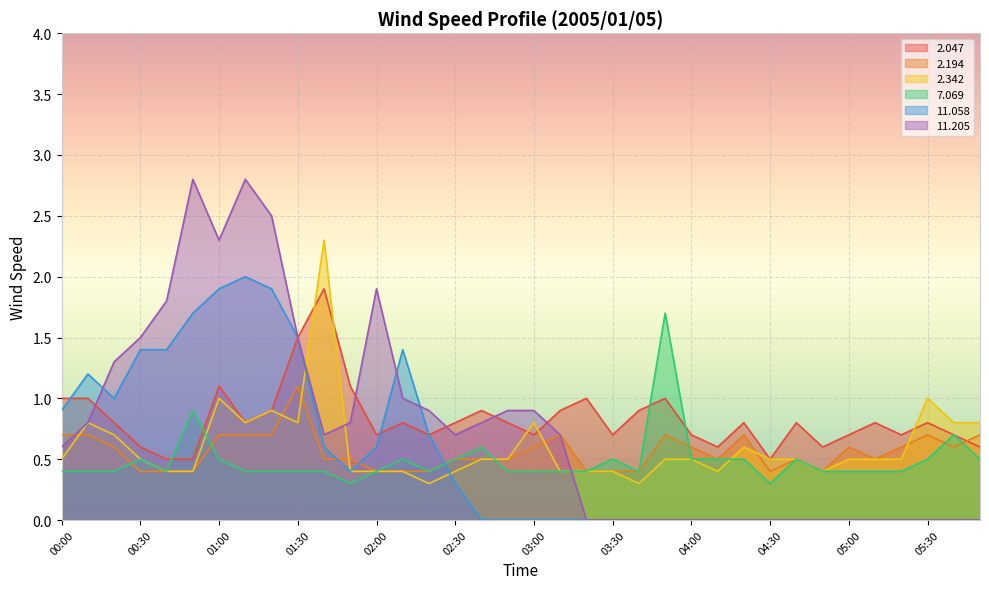

Between which two adjacent categories do   7.069 and   2.342 first intersect?

00:50 and 01:00